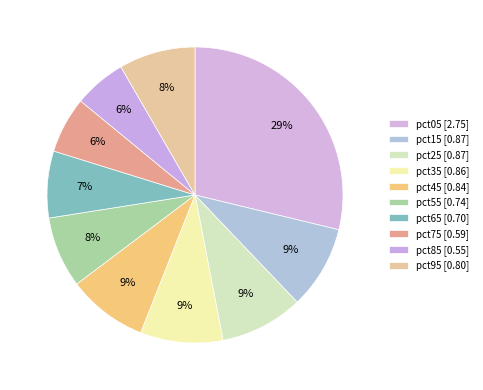

How many segments does this pie chart have?

10